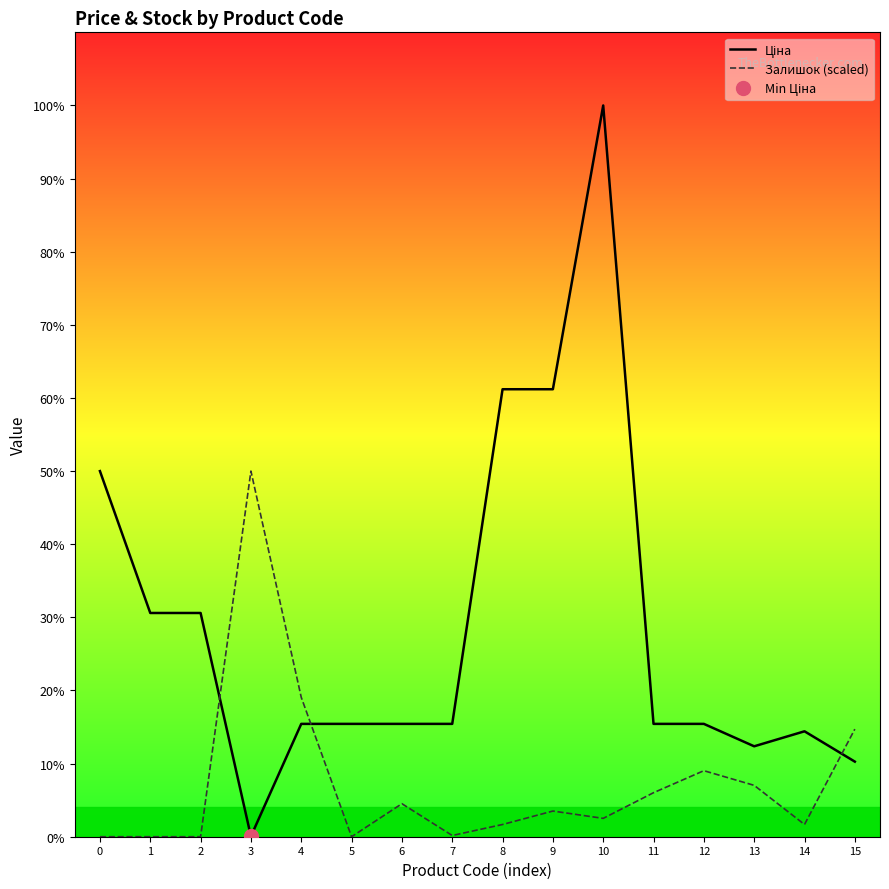

At which label does Залишок (scaled) reach its peak?

3